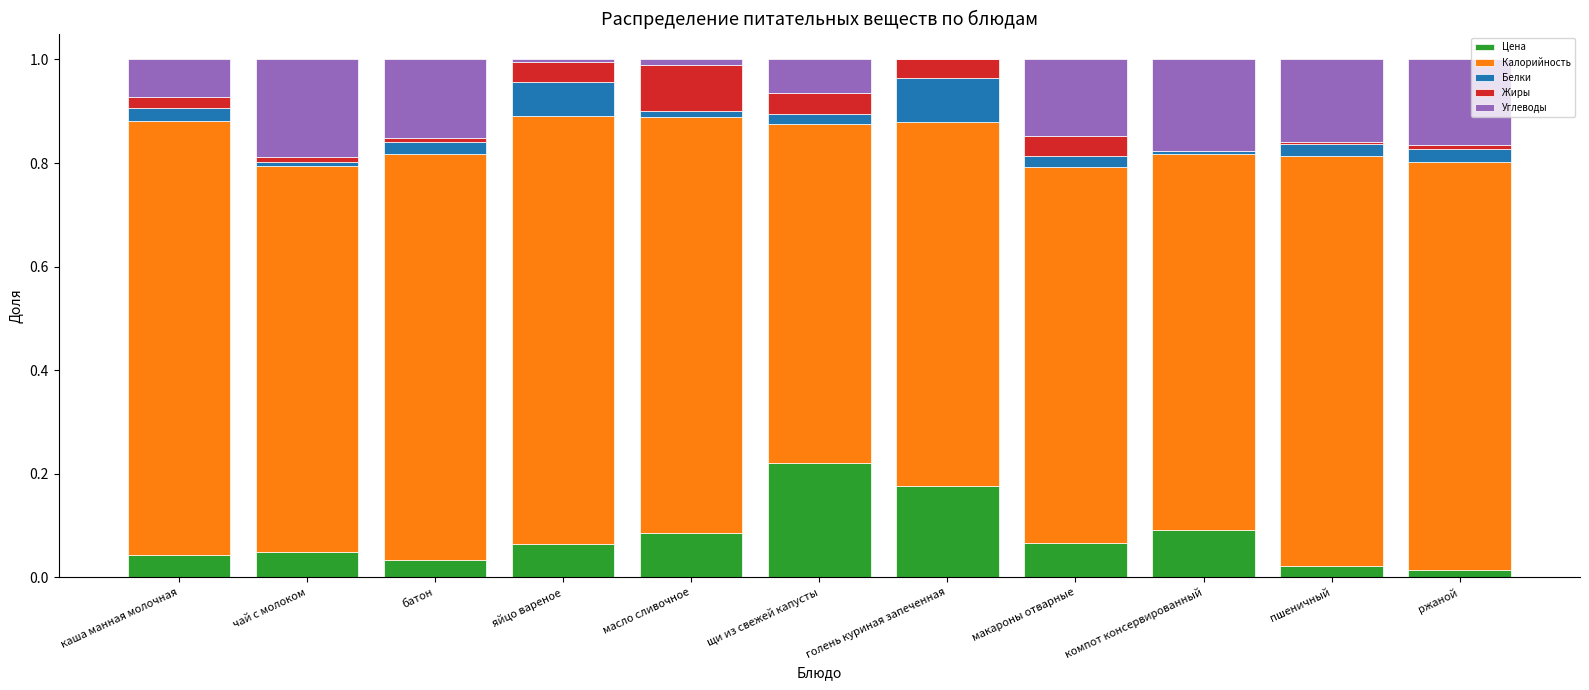

Is it true that Цена equals 0.1 at голень куриная запеченная?

False